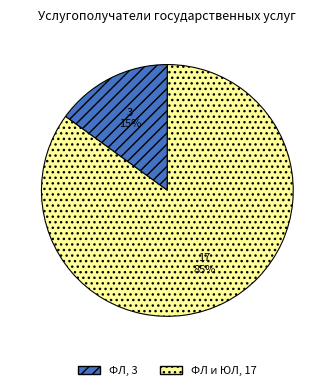

Is there a majority slice in this chart?

Yes